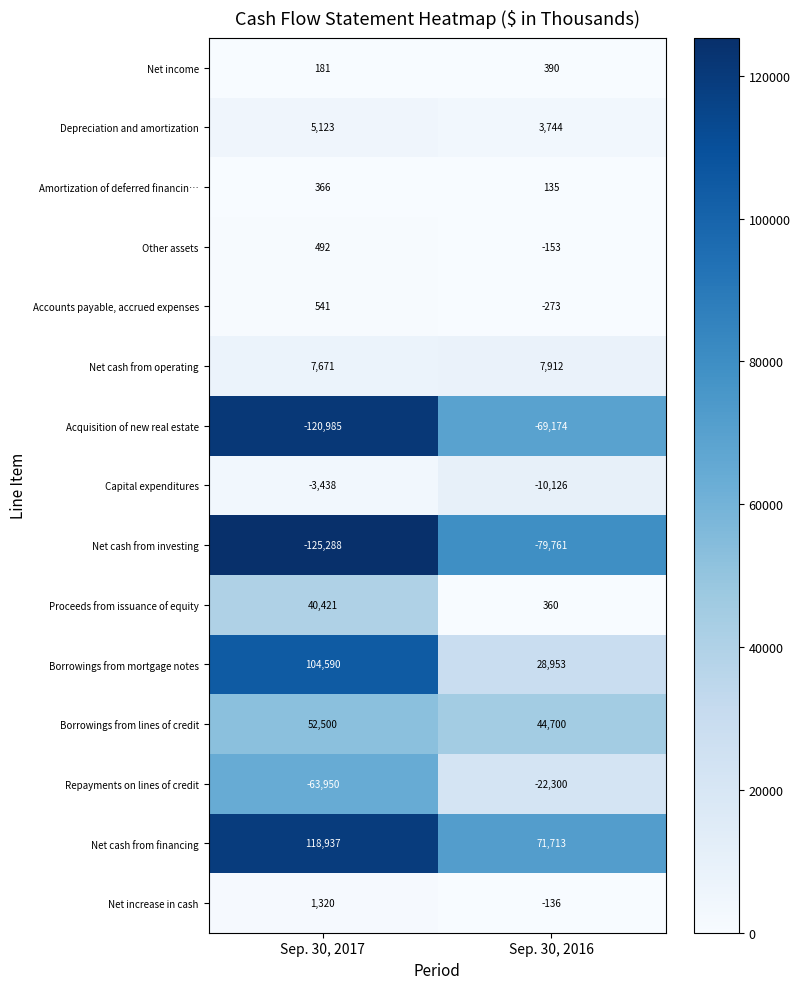

Rank the series at Sep. 30, 2017 from lowest to highest value.

Net cash from investing, Acquisition of new real estate, Repayments on lines of credit, Capital expenditures, Net income, Amortization of deferred financin…, Other assets, Accounts payable, accrued expenses, Net increase in cash, Depreciation and amortization, Net cash from operating, Proceeds from issuance of equity, Borrowings from lines of credit, Borrowings from mortgage notes, Net cash from financing